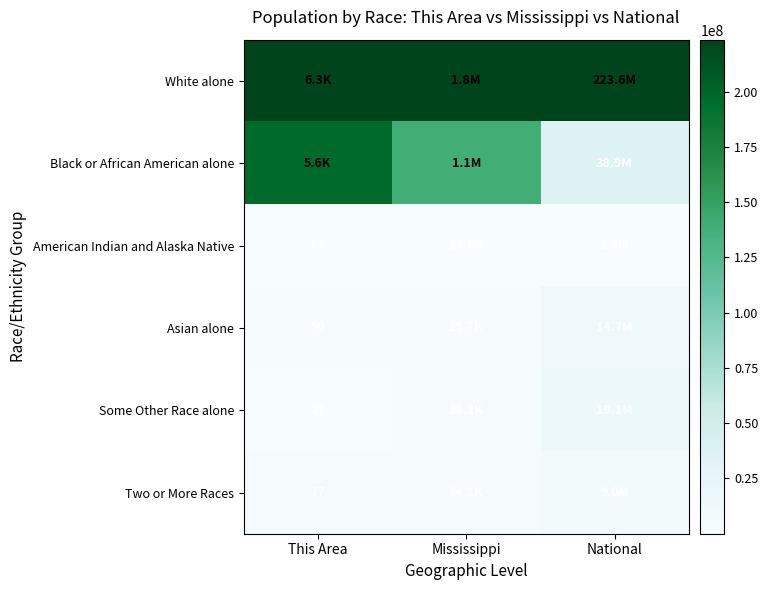

At which label is Asian alone closest to 0?

This Area